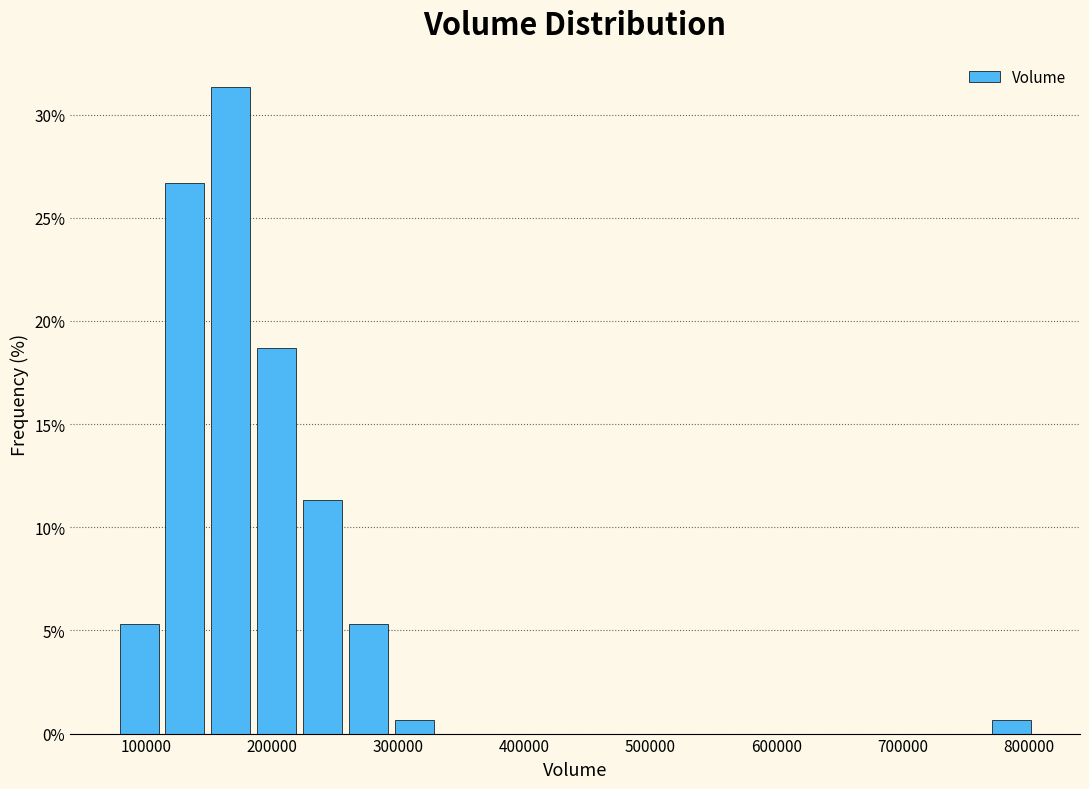

Around what value on the x-axis is the tallest bar? Give the approximate position of its centre, as read against the axis.

170000